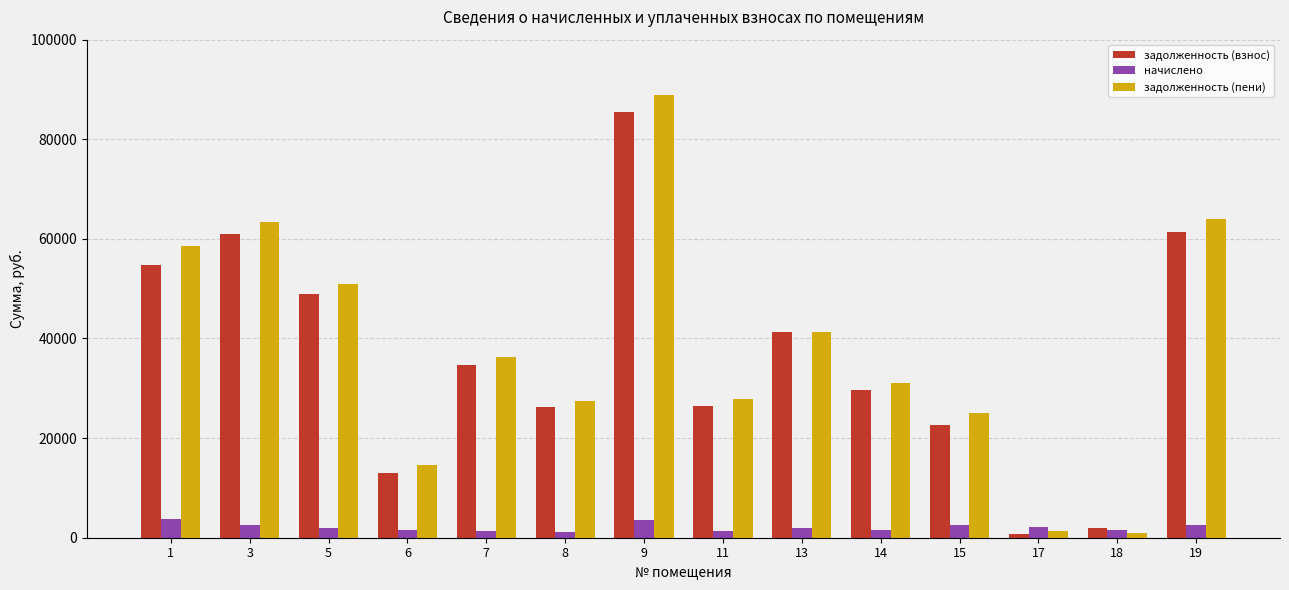

At 9, list the series in order from largest to smallest.

задолженность (пени), задолженность (взнос), начислено